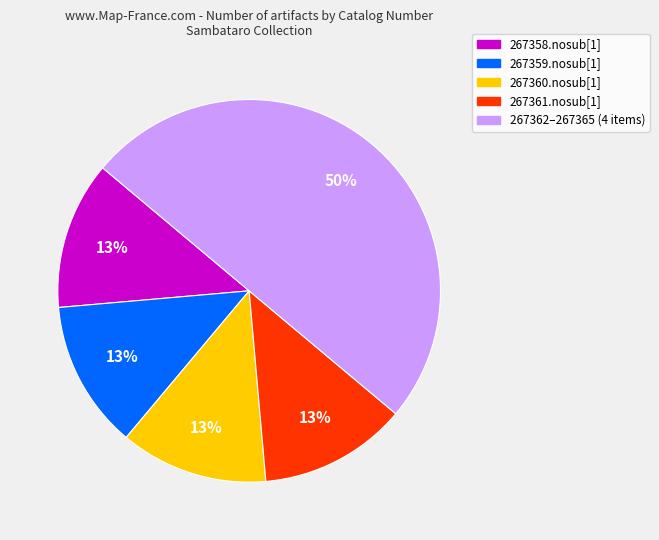

Is it true that 267358.nosub[1] is 13% of the pie?

True